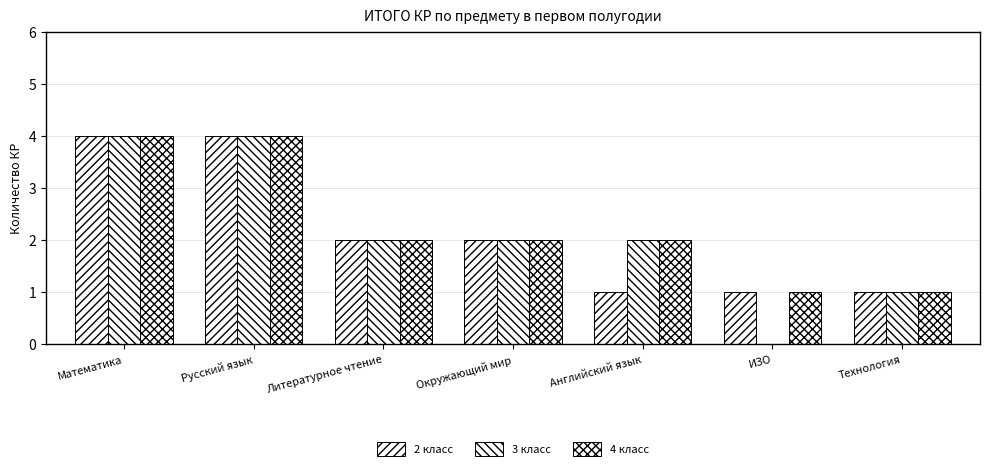

At which label does 2 класс first exceed 2?

Математика